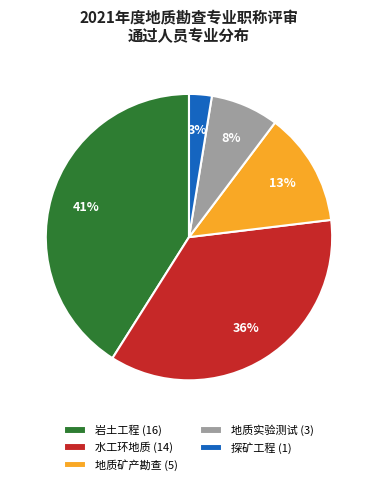

How many segments does this pie chart have?

5